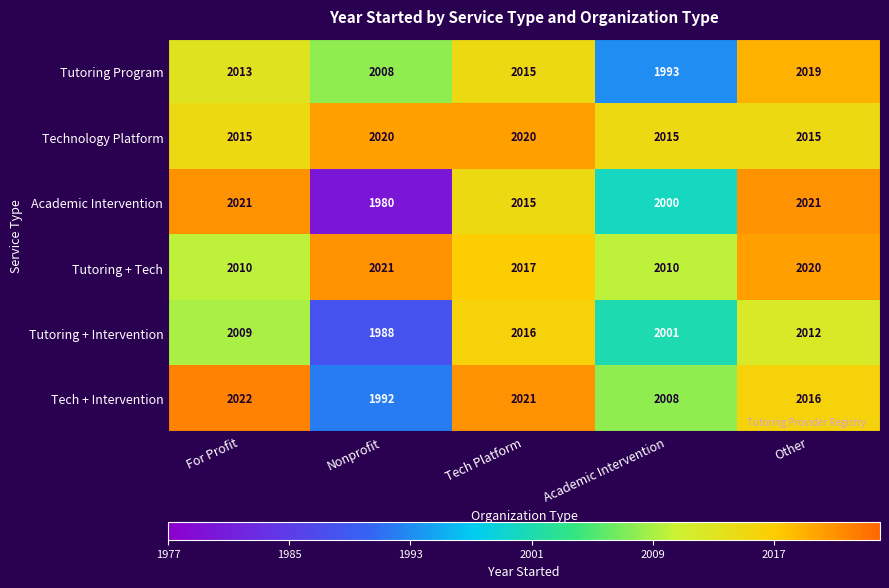

The value of Academic Intervention at Academic Intervention is 3202. True or false?

False